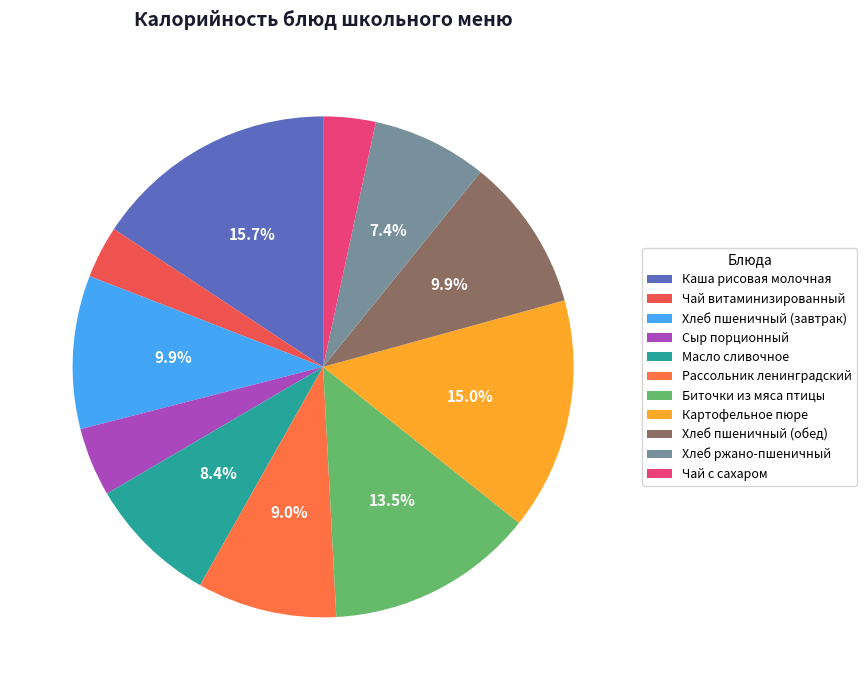

Which has a higher value, Хлеб пшеничный (завтрак) or Рассольник ленинградский?

Хлеб пшеничный (завтрак)